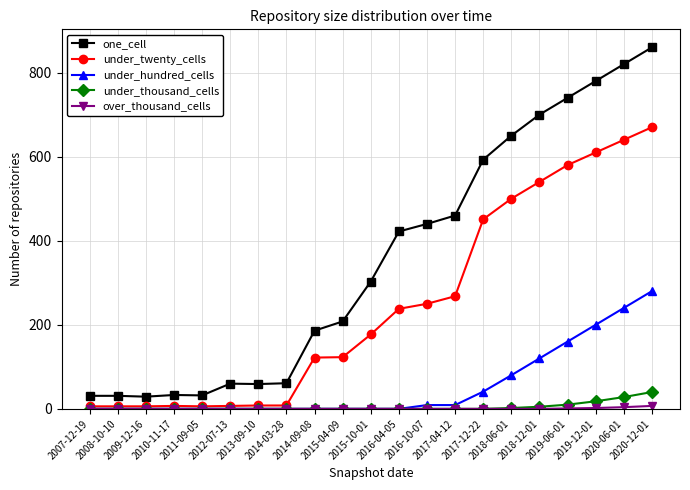

Which series has the widest spread of values?

one_cell